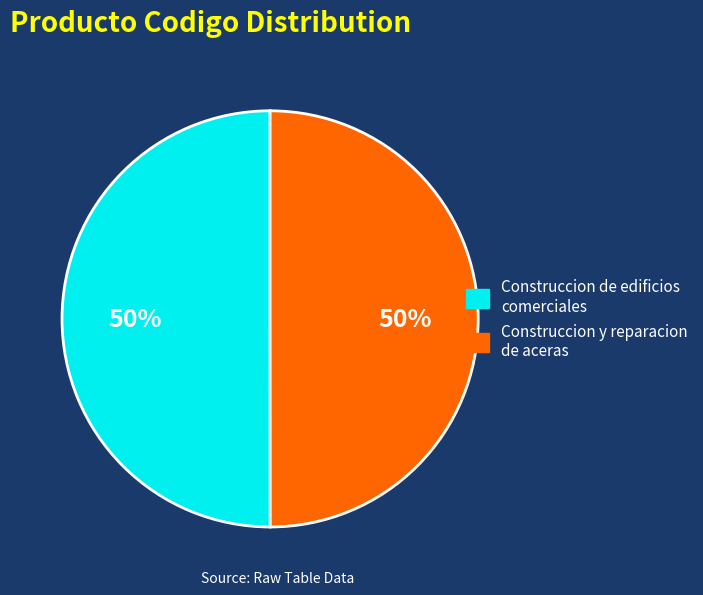

To the nearest percent, what is the average slice percentage?

50%